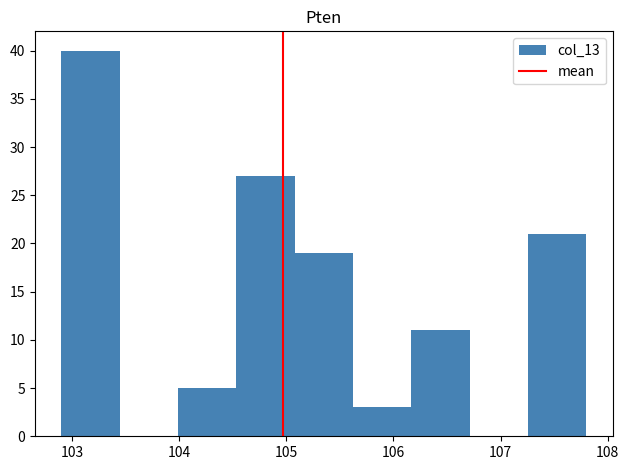

Which range on the x-axis has the tallest bar?

102.9 to 103.4